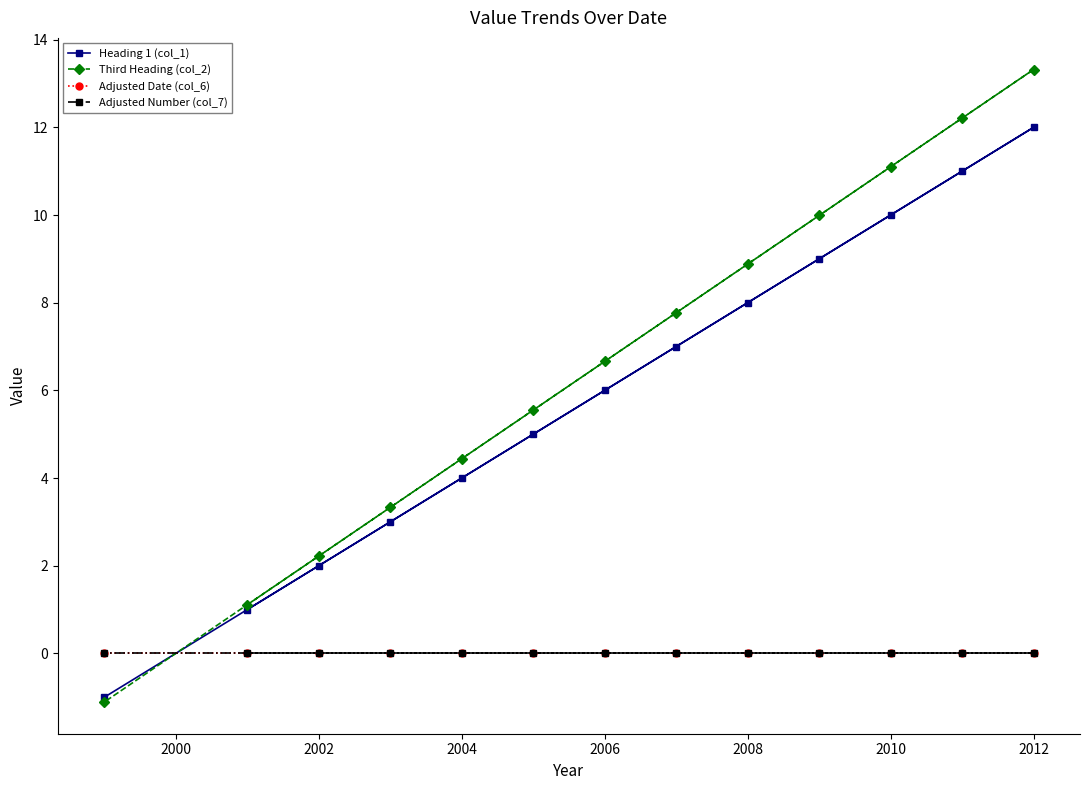

True or false: Adjusted Number (col_7) has more than 0 interior local peaks.

False